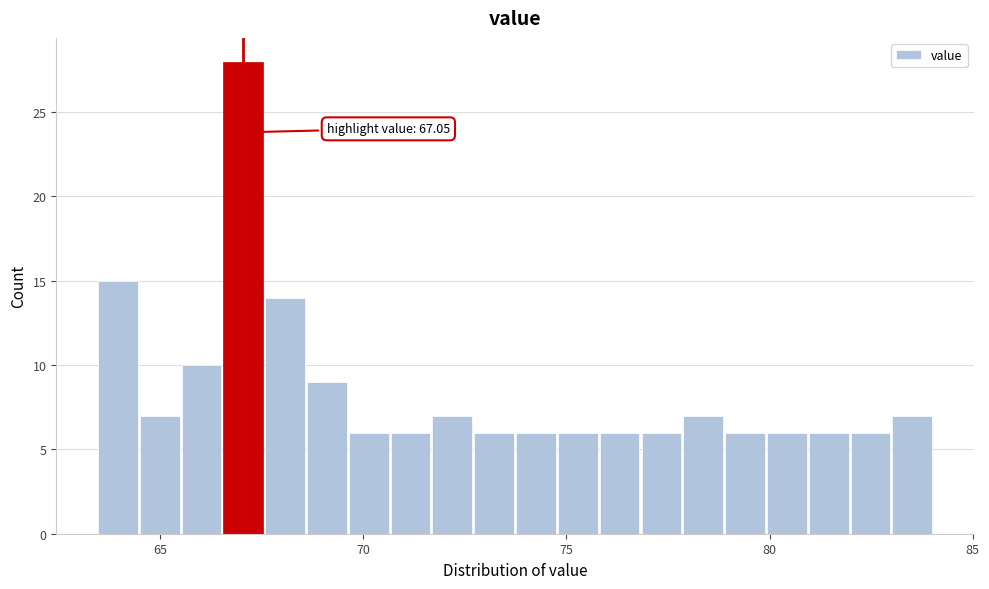

Around what value on the x-axis is the tallest bar? Give the approximate position of its centre, as read against the axis.

67.0